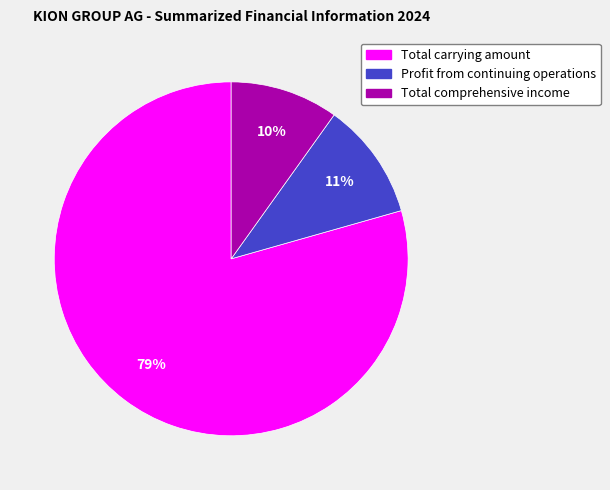

Is it true that Total carrying amount is 68% of the pie?

False